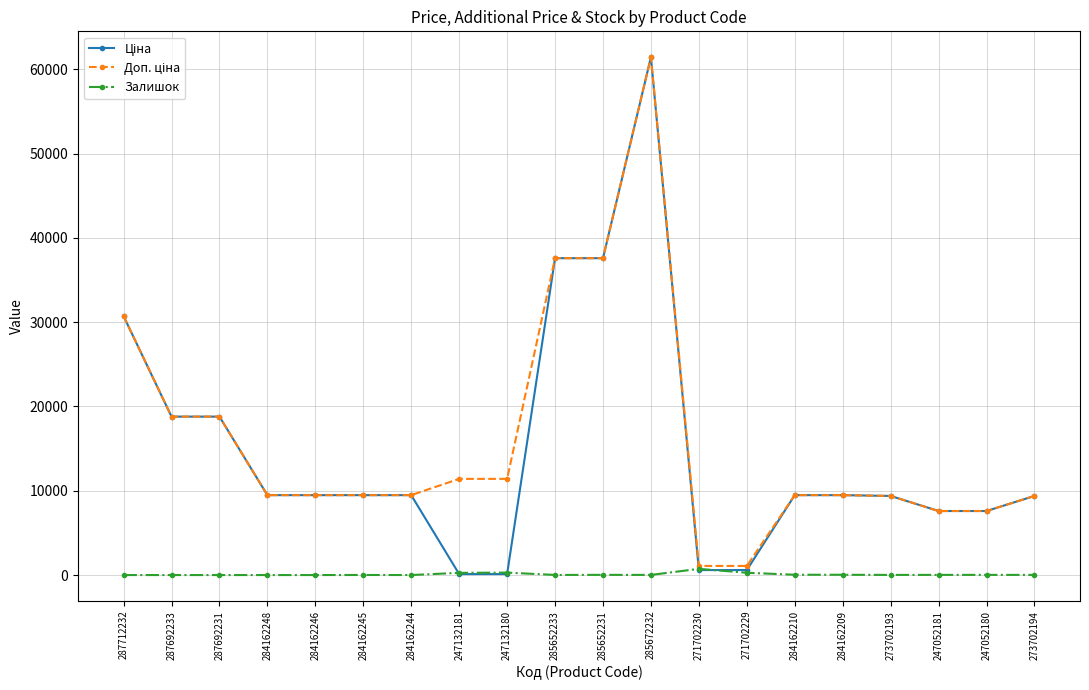

At which category does the chart reach its peak across all series?

285672232